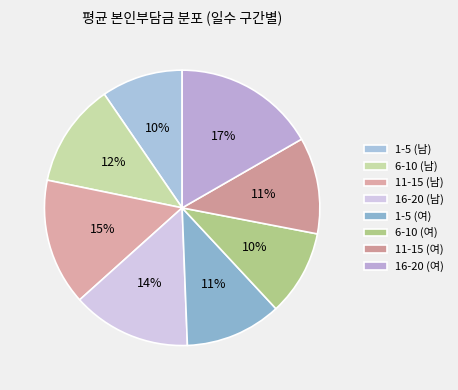

Count the number of slices in the pie.

8